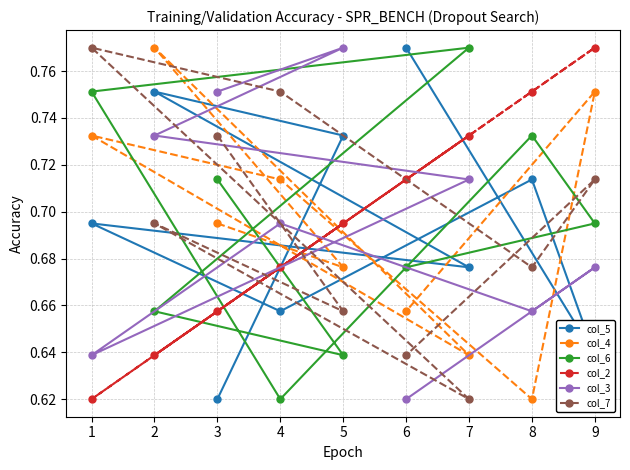

What are all the series names shown in the legend?

col_5, col_4, col_6, col_2, col_3, col_7